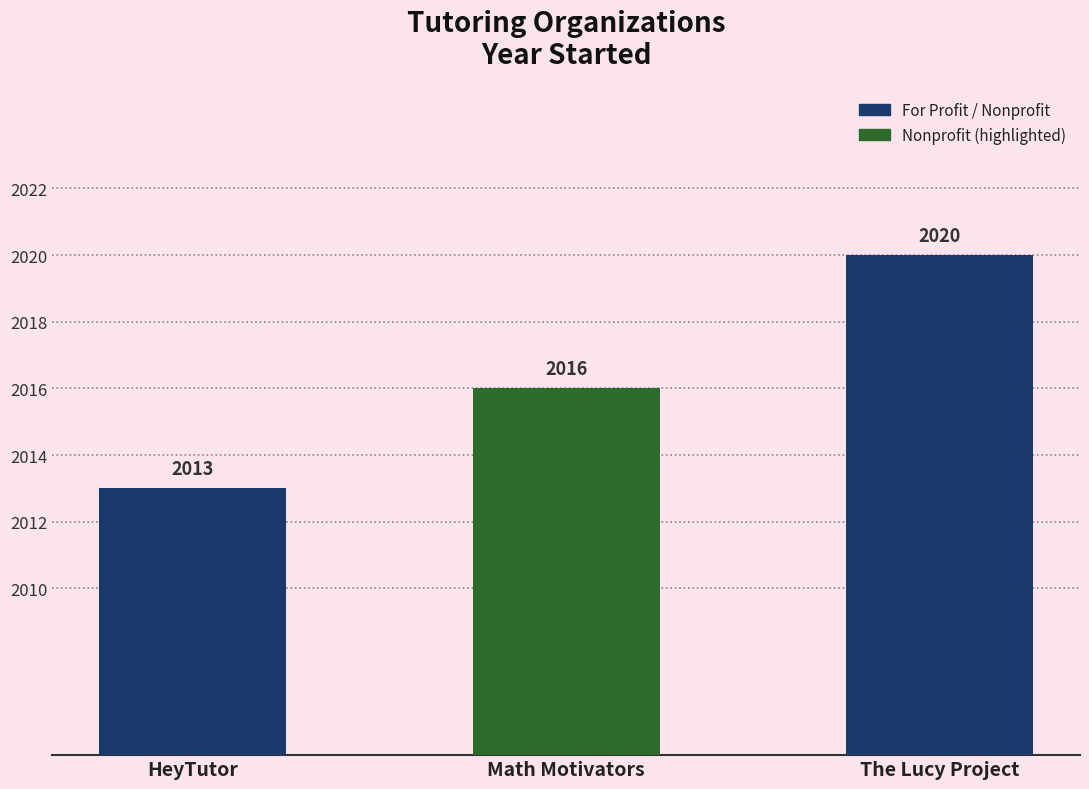

At which category does the chart reach its minimum across all series?

HeyTutor